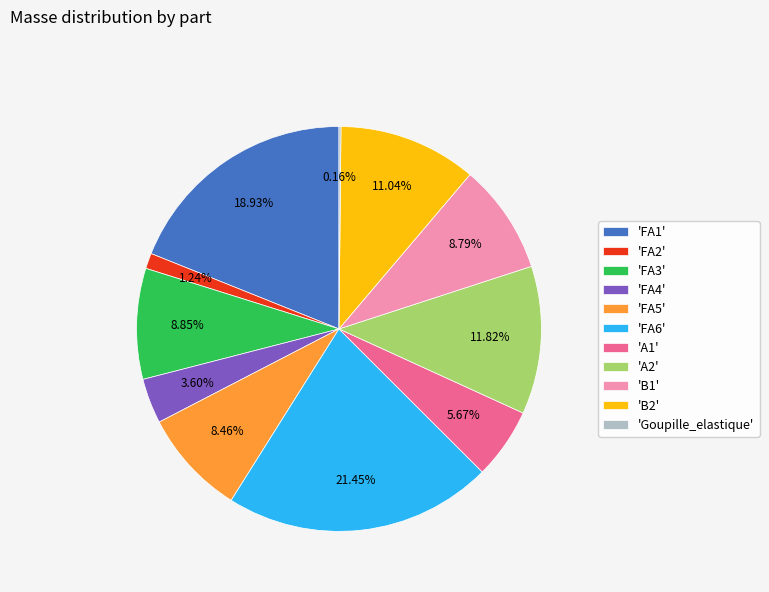

Approximately how many times larger is the value at 'A1' compared to 'FA3'?

0.6